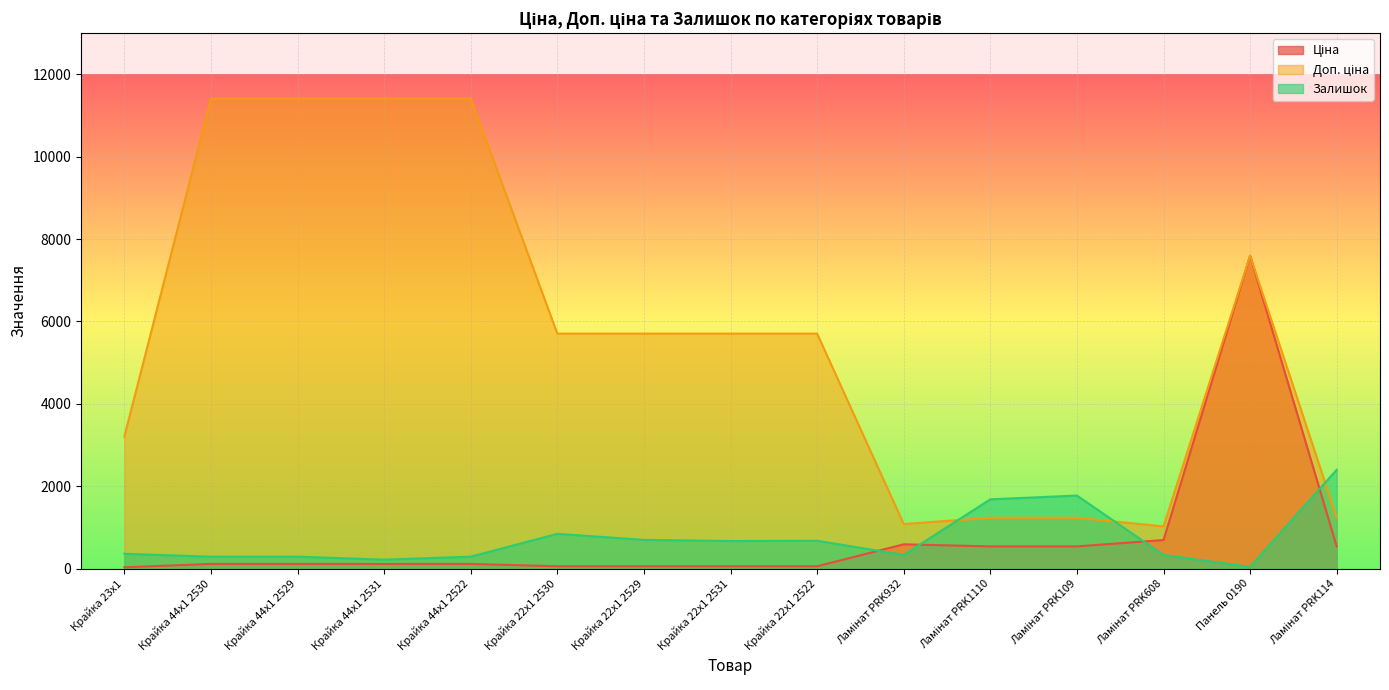

At which category does Доп. ціна reach its first local valley?

Ламінат PRK932